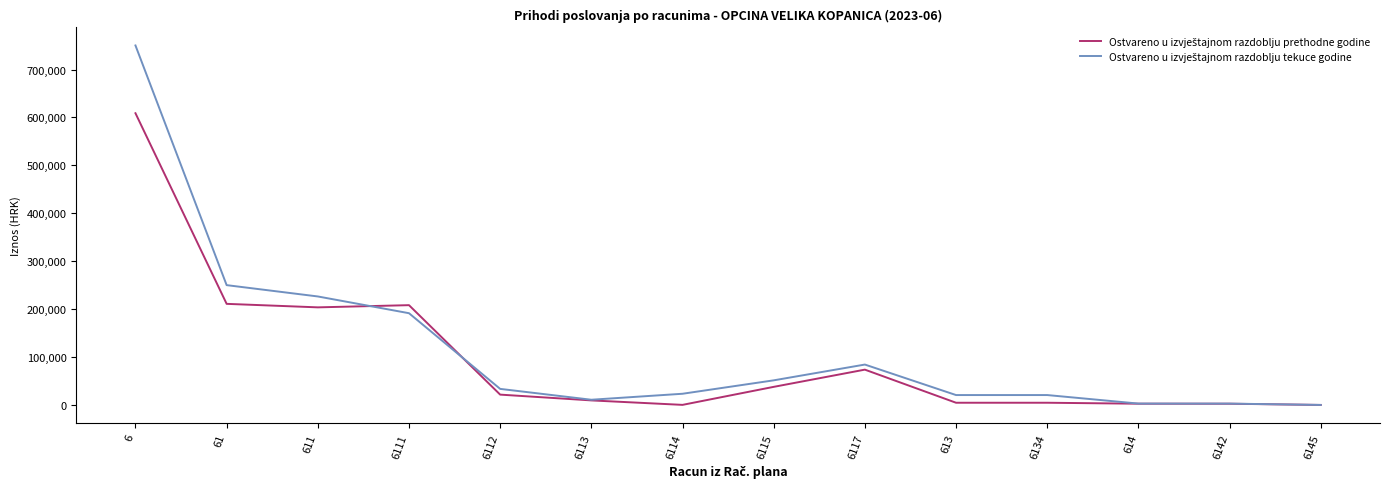

What is the total value across all series at 61?

461088.0